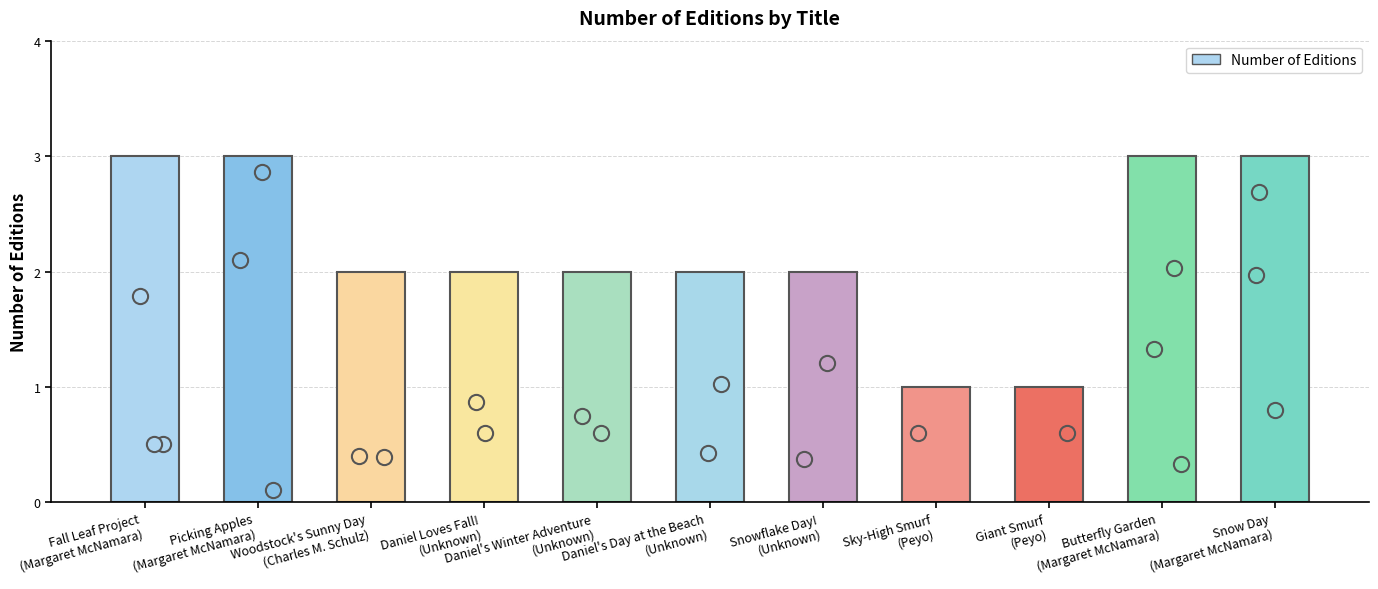

Which has a higher value, Picking Apples
(Margaret McNamara) or Fall Leaf Project
(Margaret McNamara)?

Picking Apples
(Margaret McNamara)